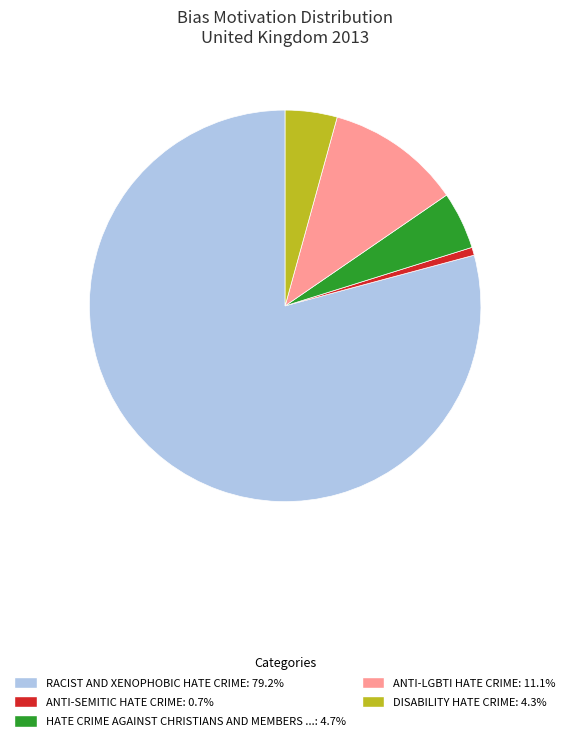

Is there any slice that represents more than half of the pie?

Yes